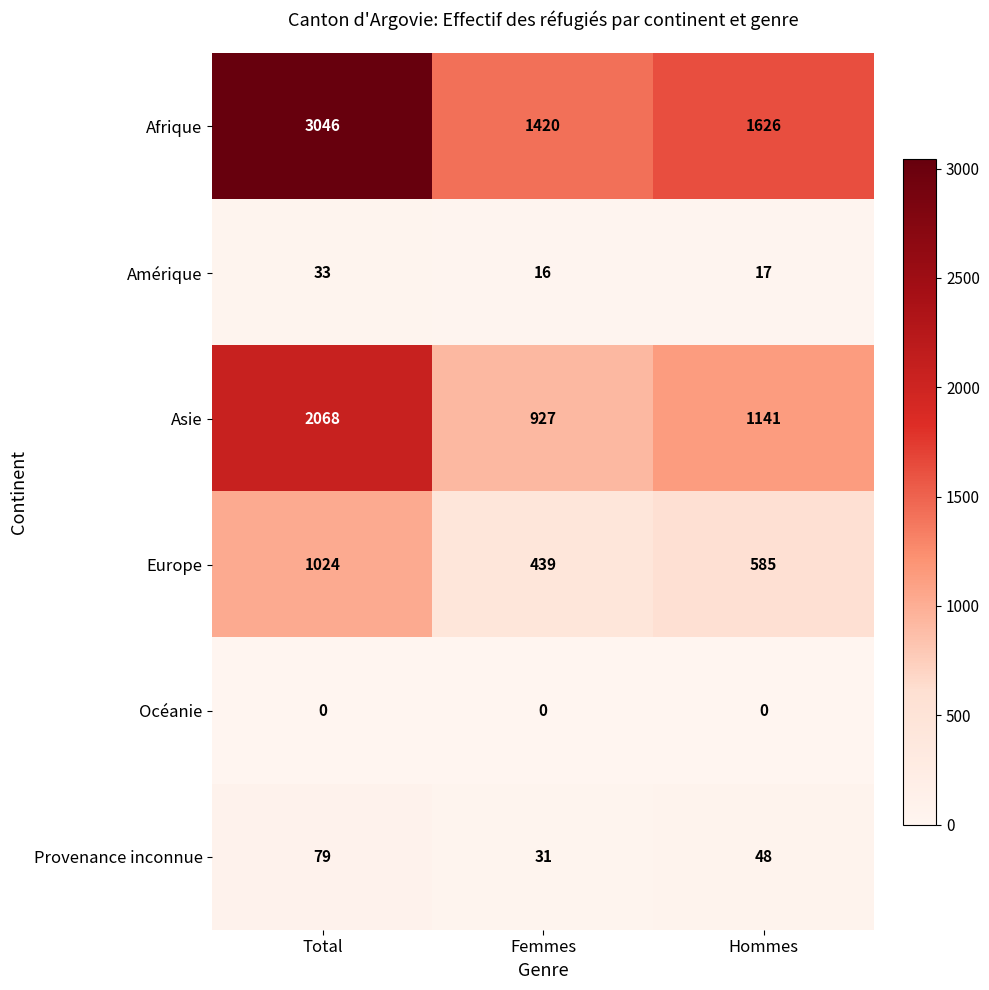

At which category does the chart reach its peak across all series?

Total